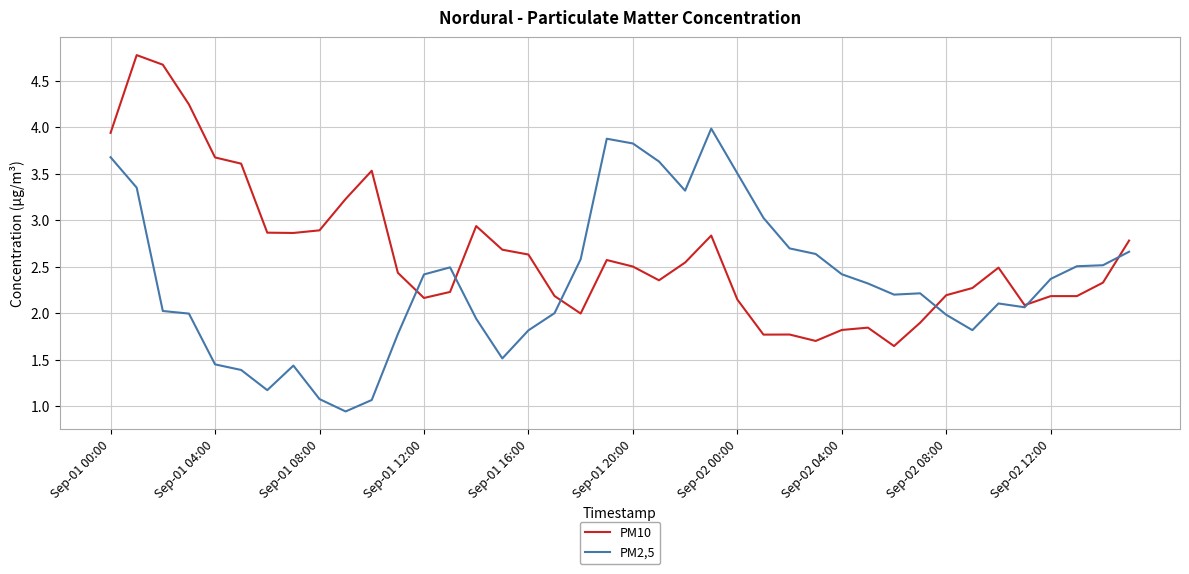

List the series in order of their overall mean, lowest first.

PM2,5, PM10